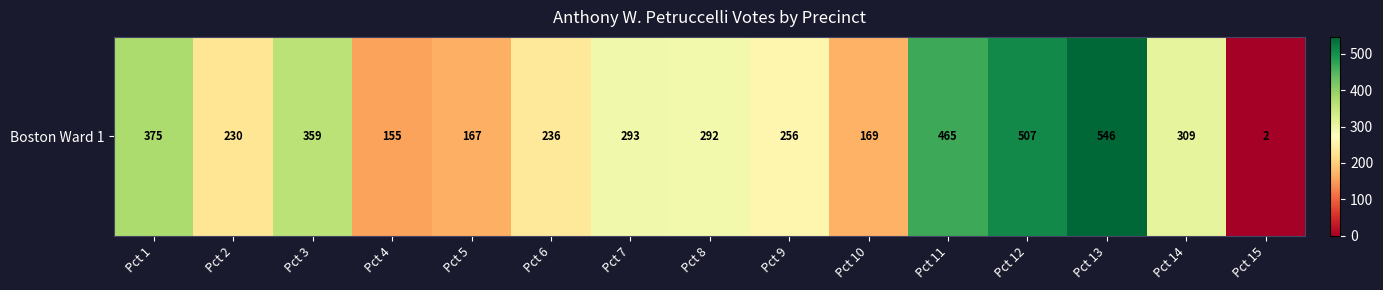

Approximately how many times larger is the value at Pct 11 compared to Pct 5?

2.8